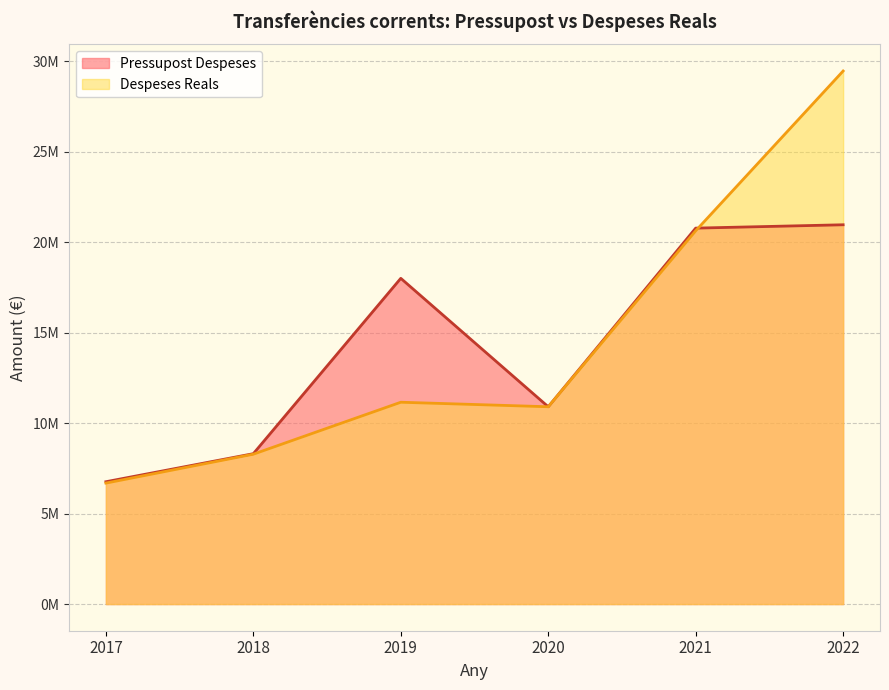

Where is the first local maximum for Despeses Reals?

2019